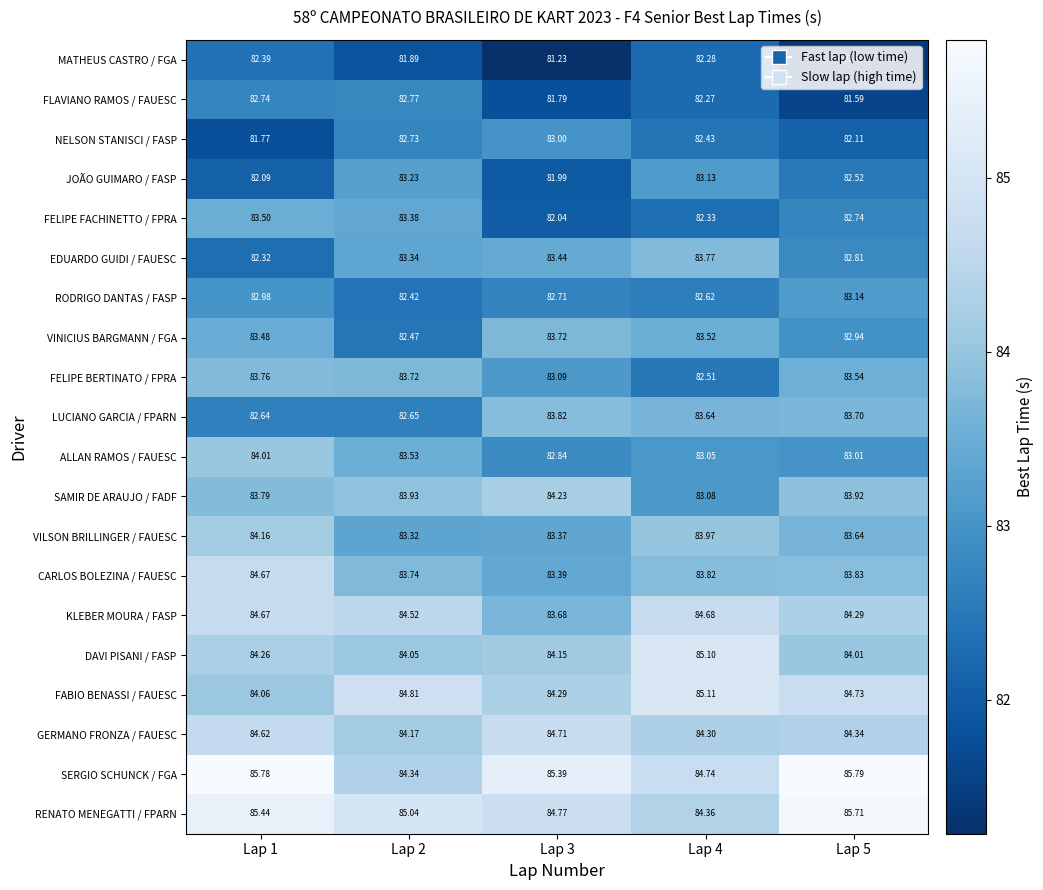

Which series changed the most between Lap 2 and Lap 5?

SERGIO SCHUNCK / FGA